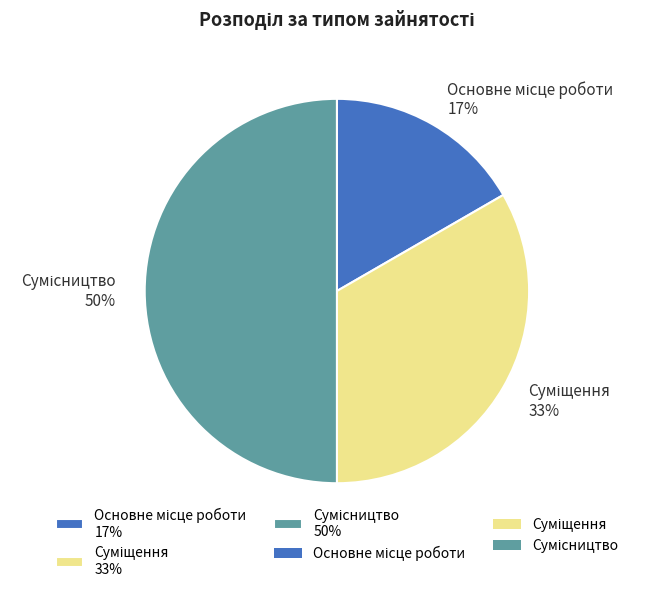

To the nearest percent, what is the average slice percentage?

33%